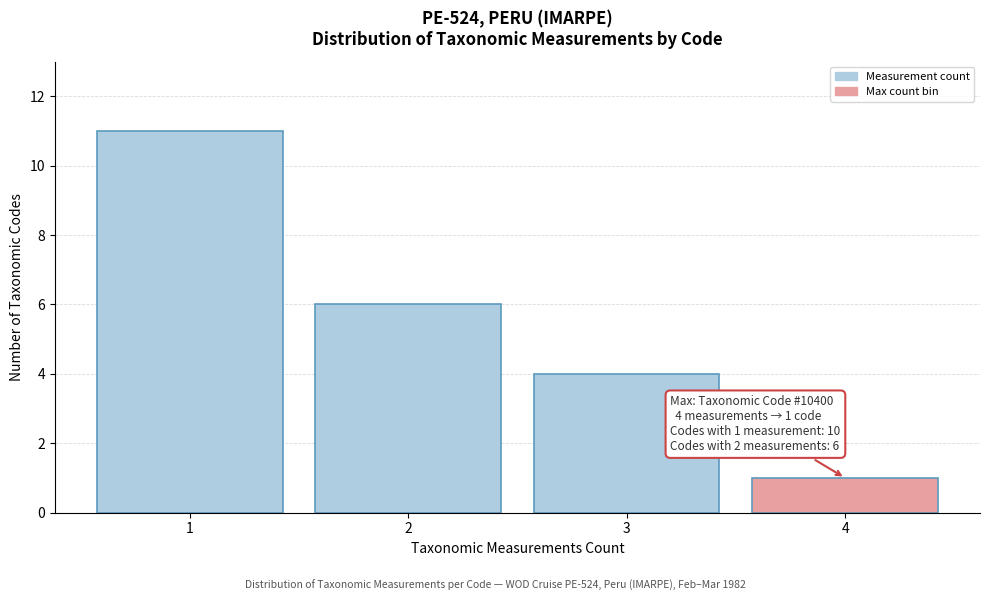

Reading left to right, what are all the values shown in this chart?

1=11	2=6	3=4	4=1